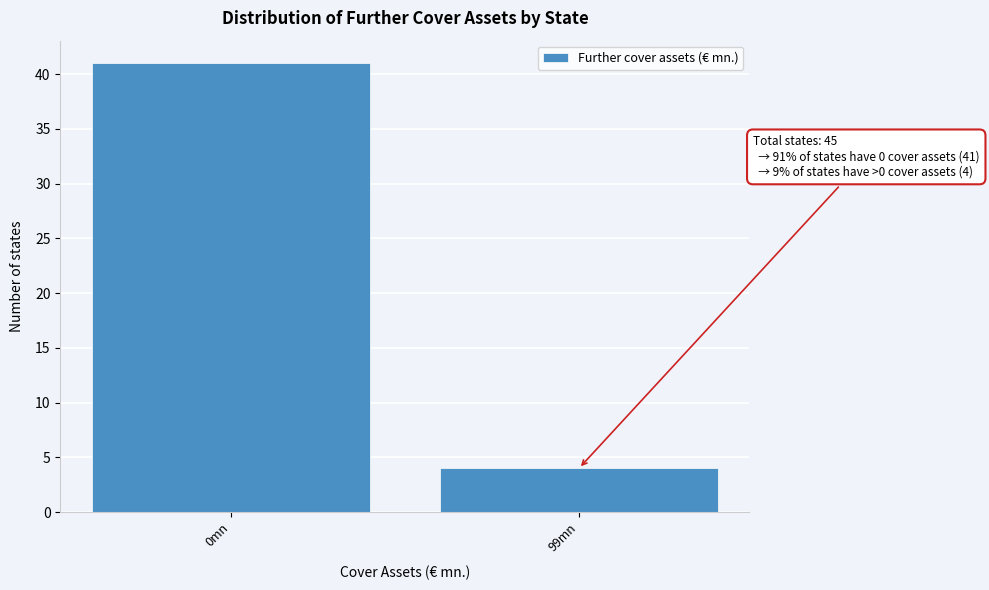

Reading left to right, extract all data points from this chart.

0mn=41	99mn=4